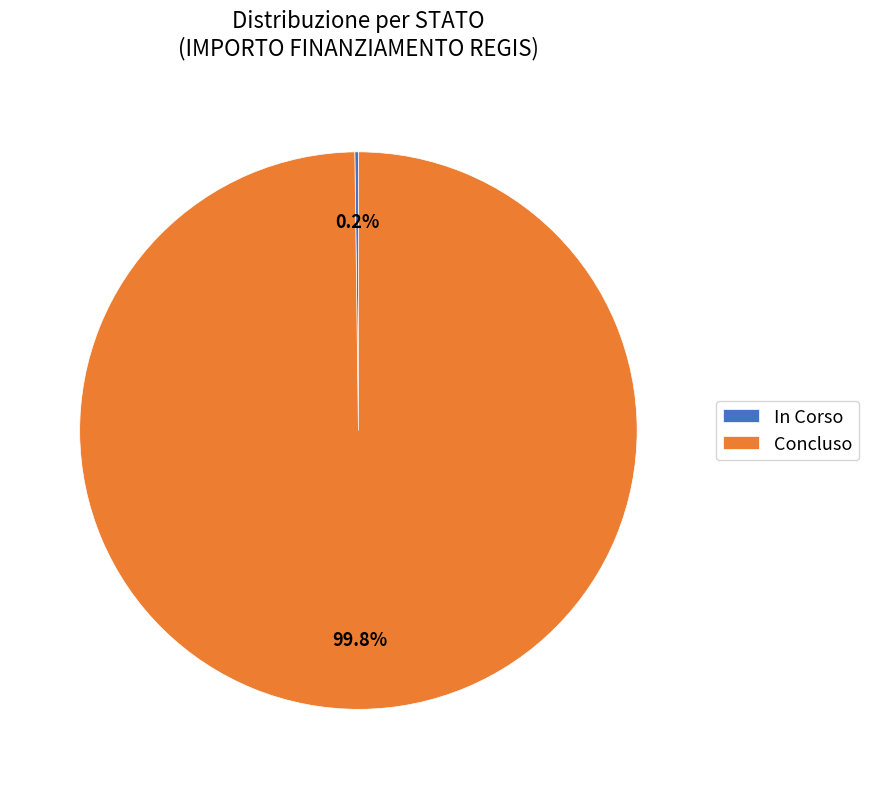

What percentage is NOT represented by Concluso?

0.2%